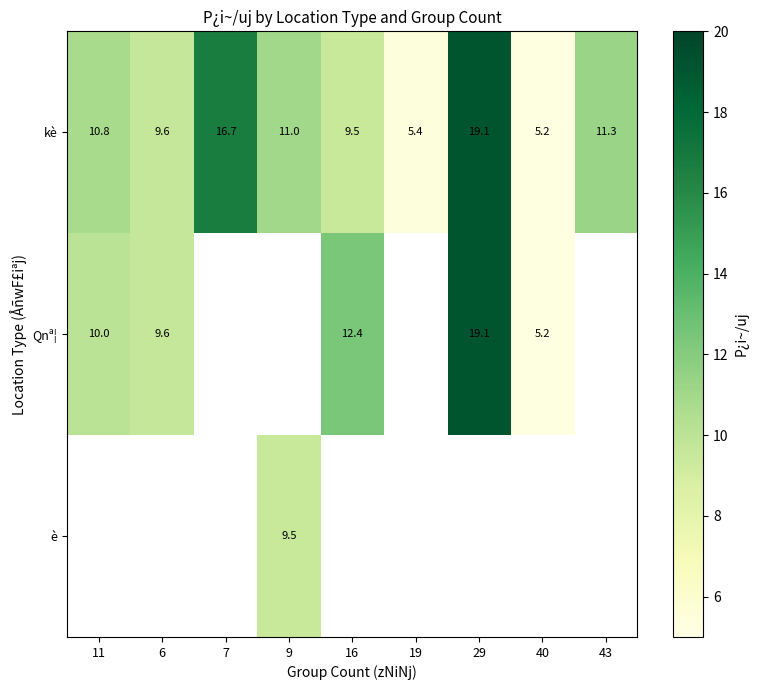

Where does the kè series first go above 10?

11